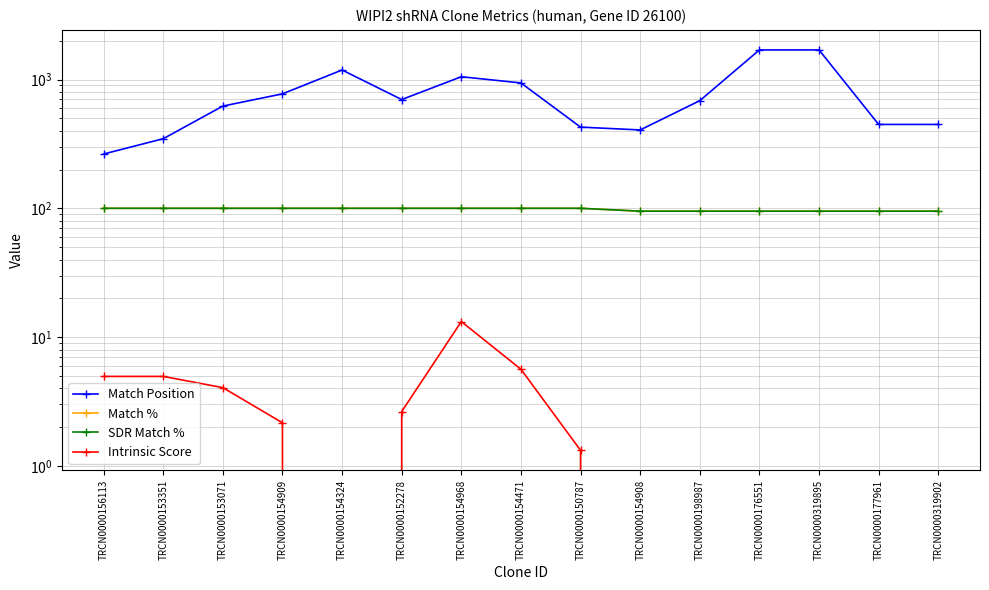

The Match % series shows 52.5 at TRCN0000176551. True or false?

False